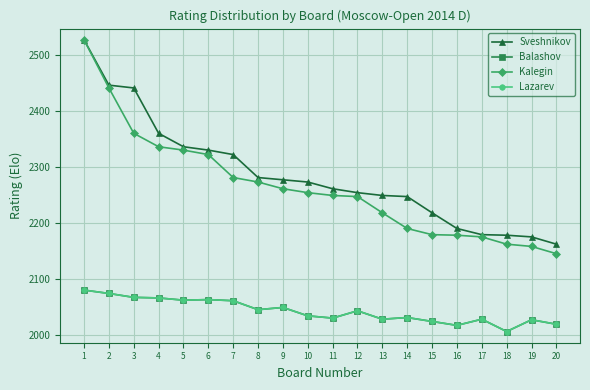

Reading left to right, list all the values displayed in this chart.

Sveshnikov: 2528	2447	2442	2361	2337	2331	2323	2282	2278	2274	2262	2255	2250	2248	2219	2191	2180	2179	2176	2163
Balashov: 2081	2075	2068	2067	2063	2064	2062	2046	2050	2035	2031	2044	2029	2032	2025	2018	2029	2007	2028	2020
Kalegin: 2528	2442	2361	2337	2331	2323	2282	2274	2262	2255	2250	2248	2219	2191	2180	2179	2176	2163	2159	2146
Lazarev: 2081	2075	2068	2067	2063	2064	2062	2046	2050	2035	2031	2044	2029	2032	2025	2018	2029	2007	2028	2020